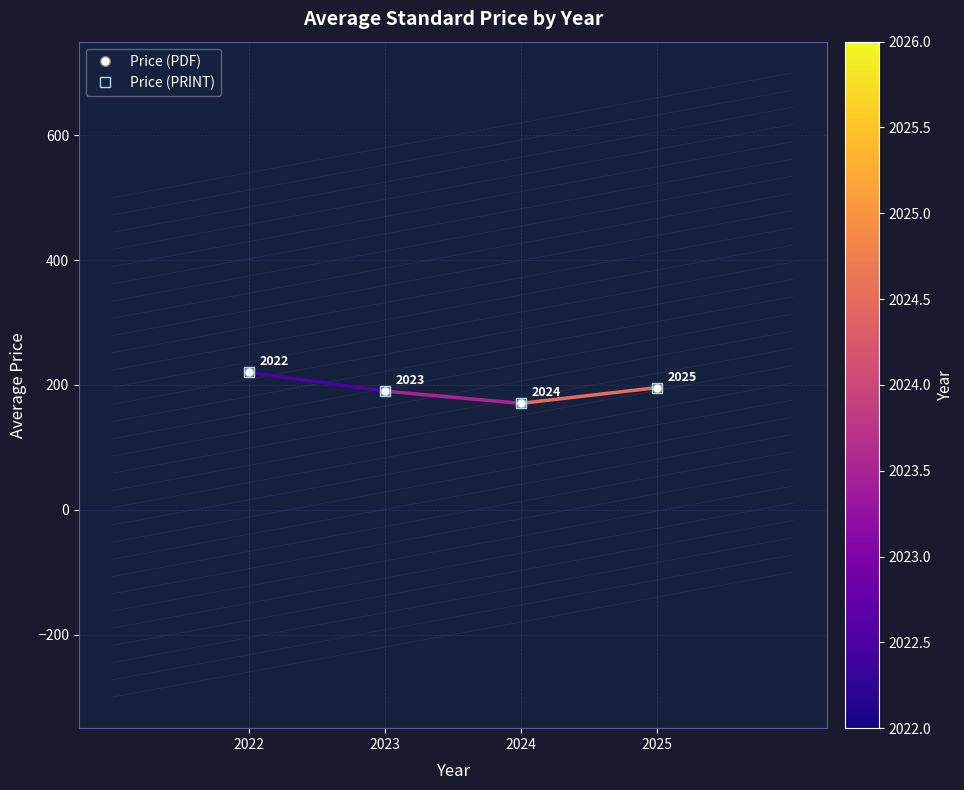

At which category does Price (PRINT) reach its first local valley?

2024